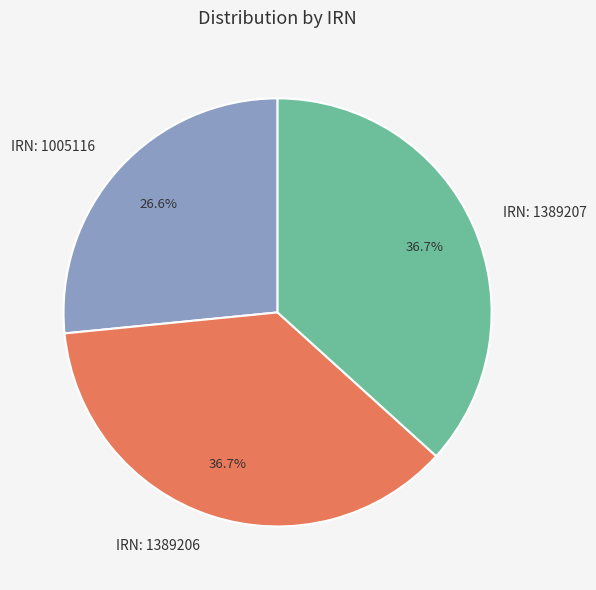

What percentage is NOT represented by IRN: 1389206?

63.3%